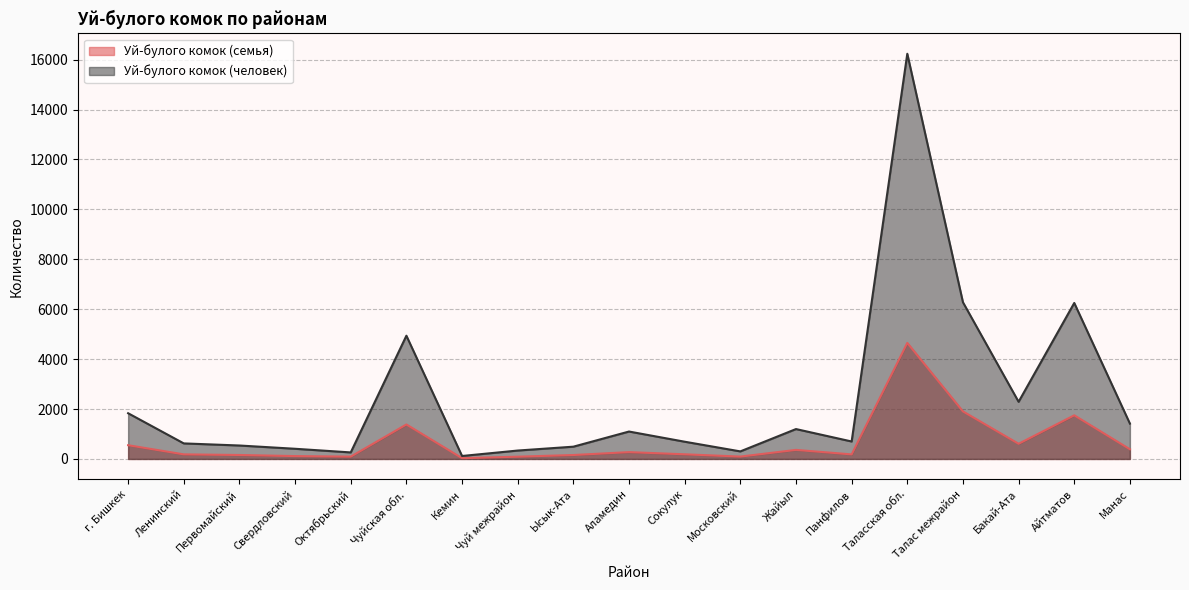

True or false: Уй-булого комок (семья) and Уй-булого комок (человек) intersect in this chart.

False